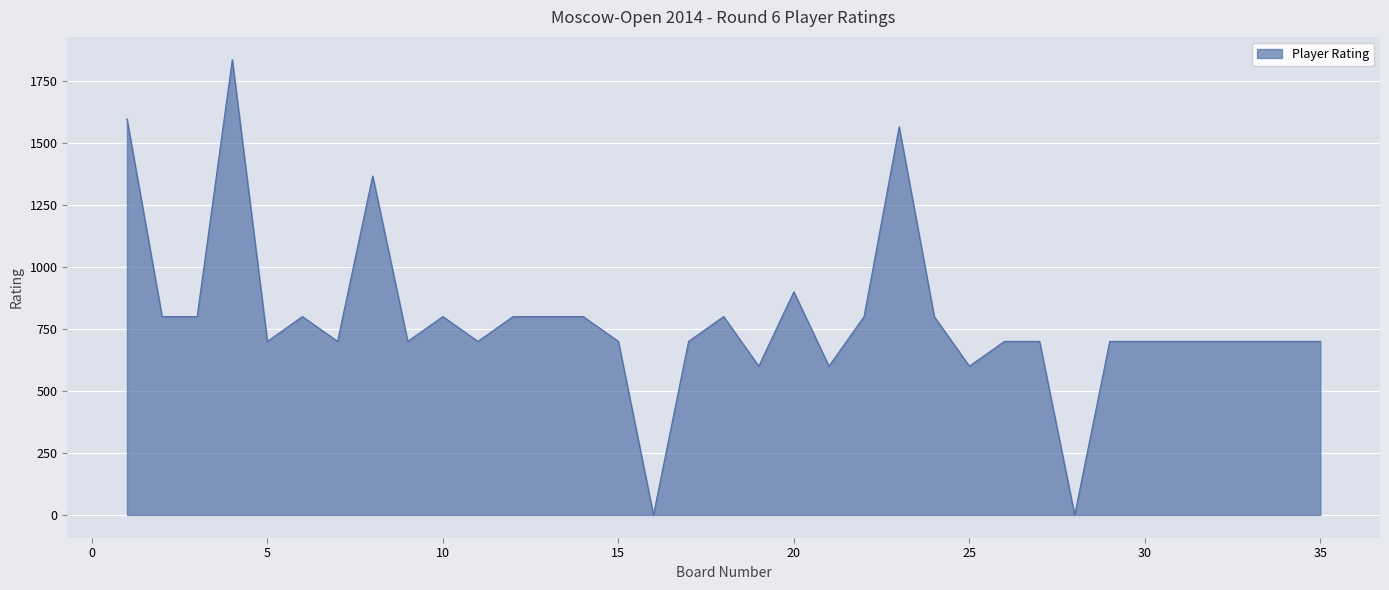

How many series are shown in this chart?

1